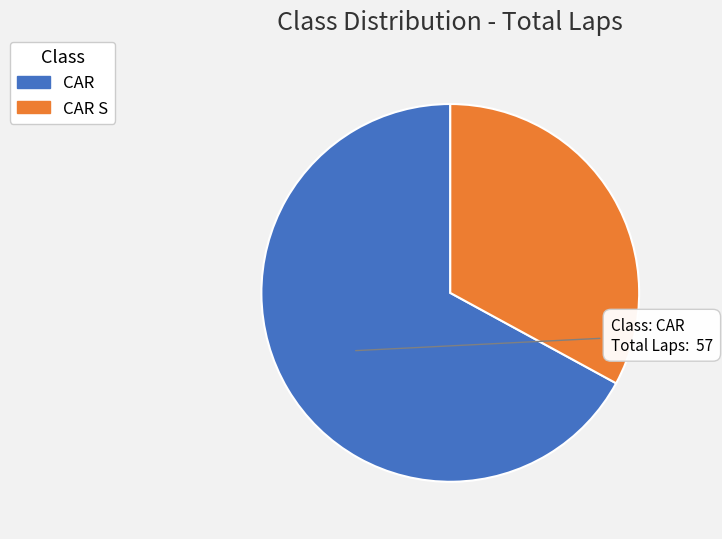

Is it true that CAR S is 33% of the pie?

True